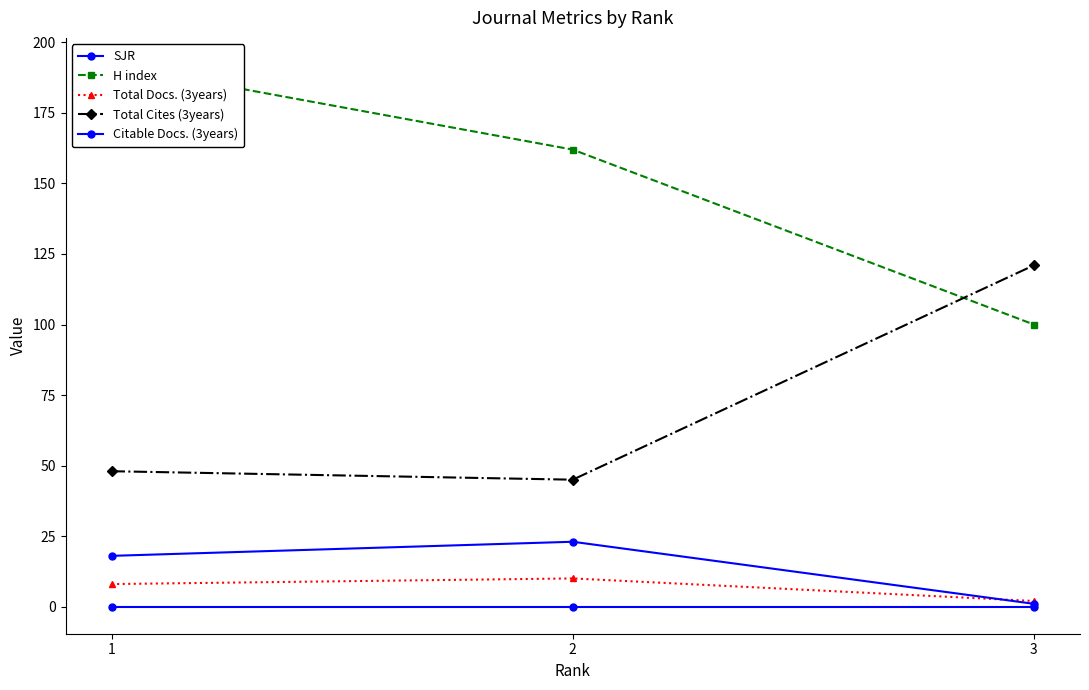

Which category has the lowest value in the Total Cites (3years) series?

2